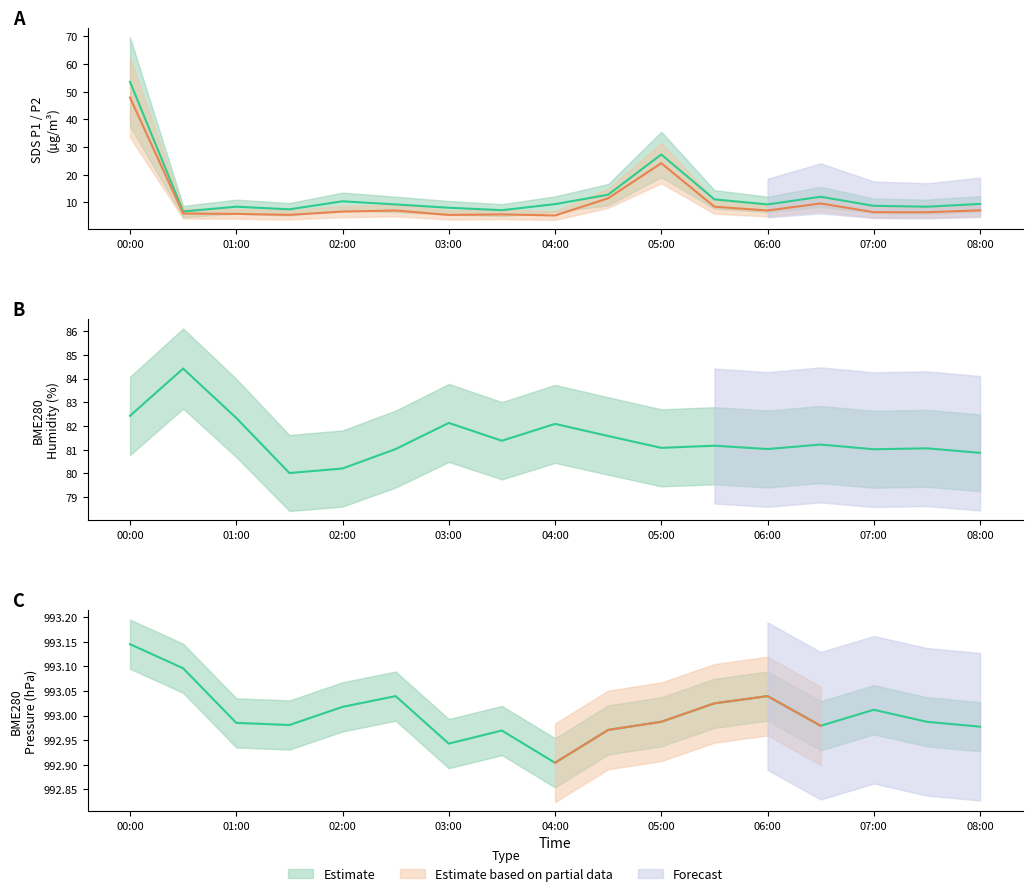

True or false: SDS_P1 and BME280_pressure cross at least once.

False